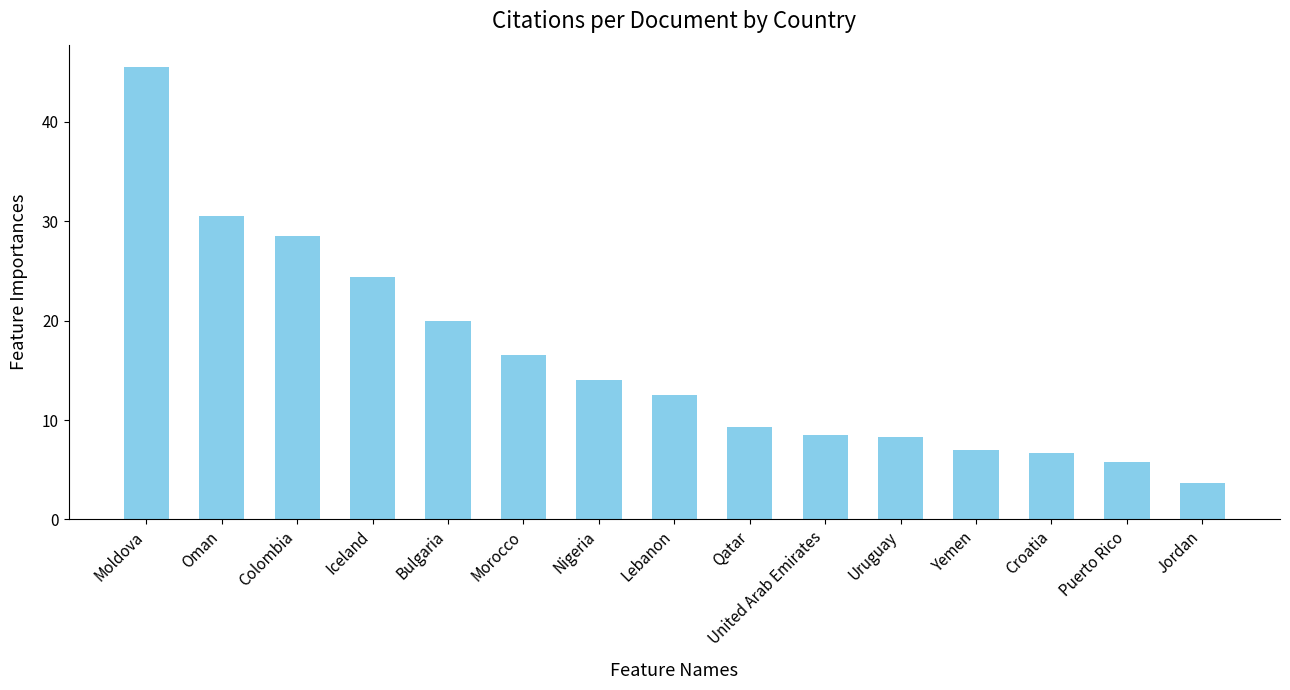

What is the label of the 7th bar from the left?

Nigeria